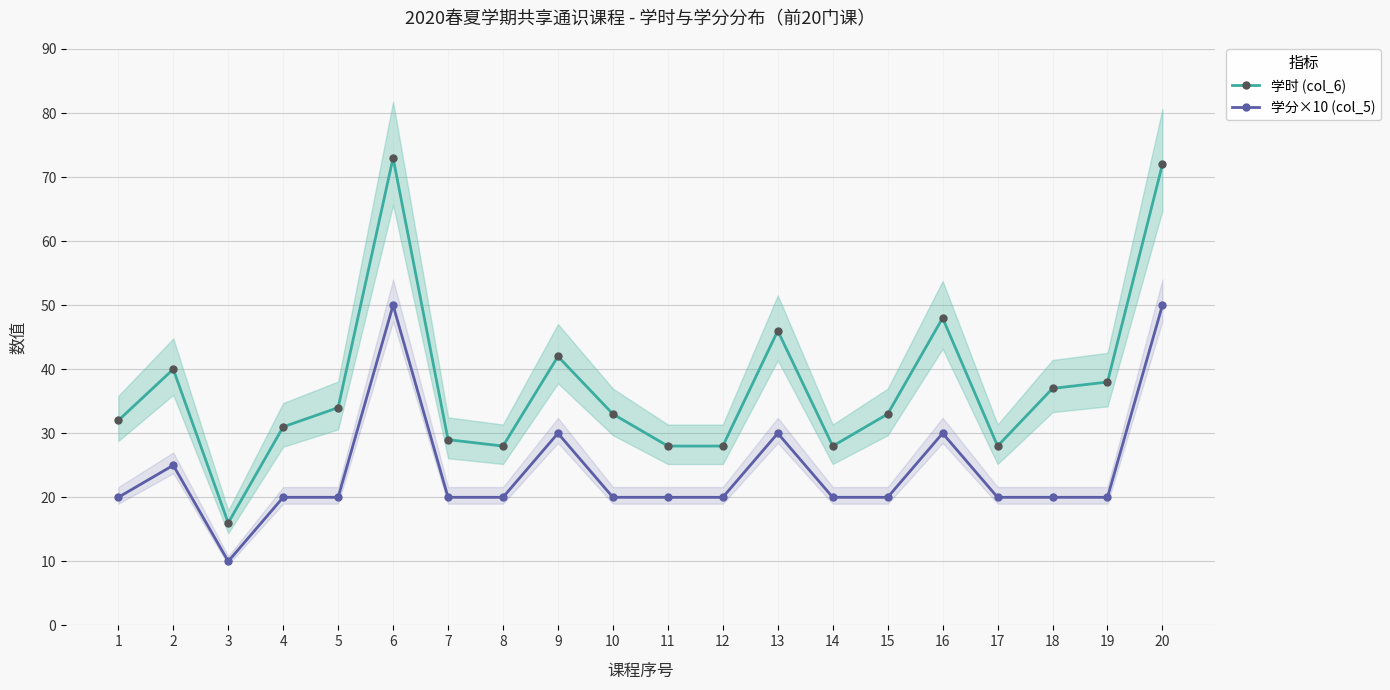

Between 2 and 7, which series saw the biggest shift?

学时 (col_6)